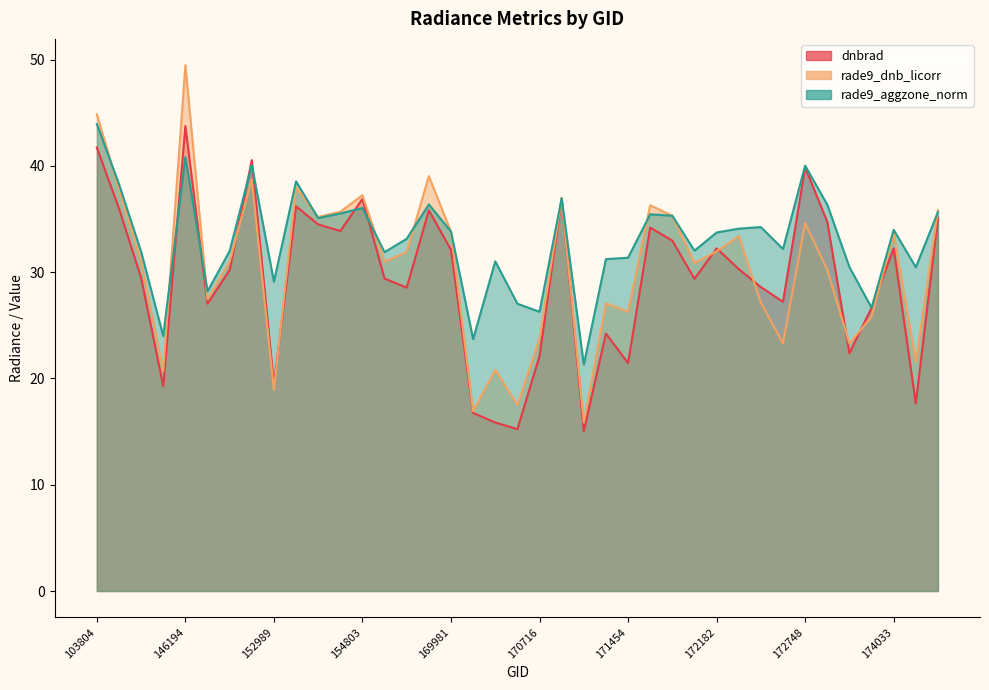

What is the smallest value displayed?

15.0